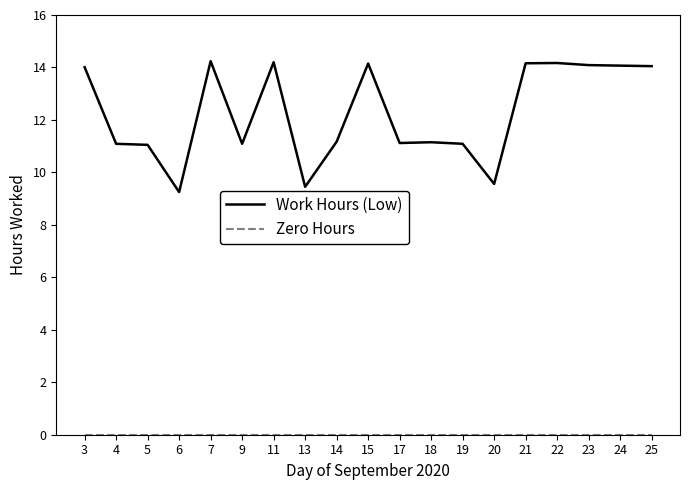

How many lines are shown in the chart?

2